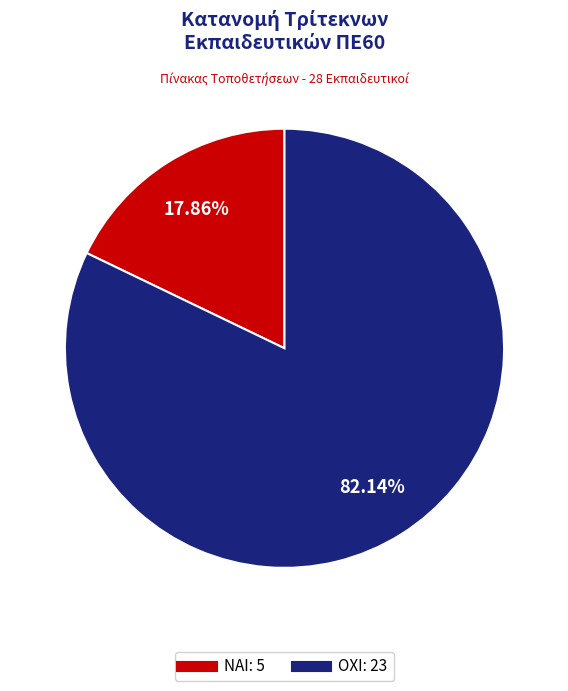

Combined, do ΟΧΙ and ΝΑΙ account for over 50%?

Yes